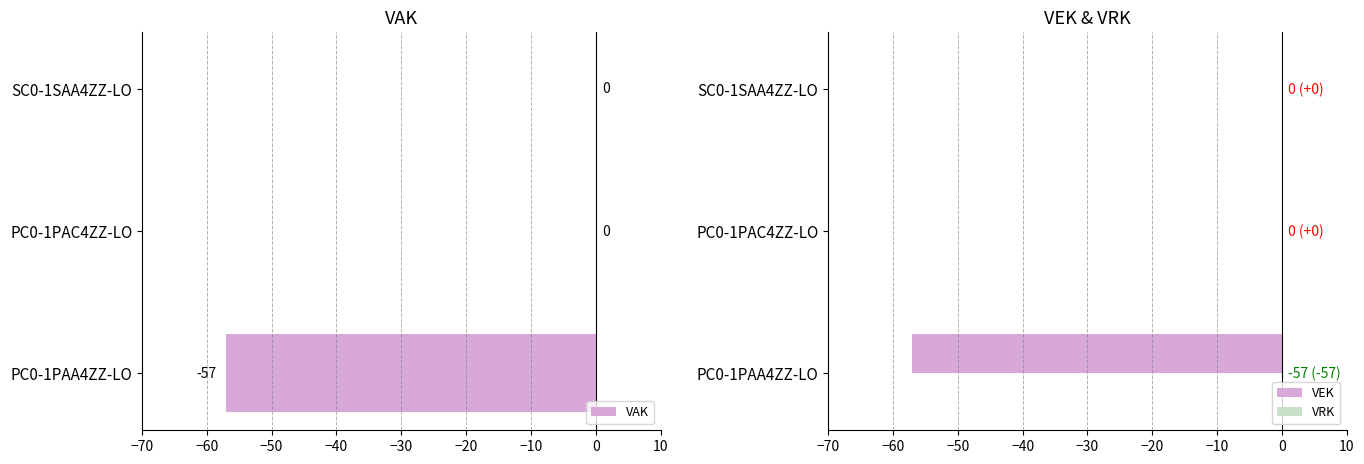

List the series in order of their peak value, highest first.

VRK, VAK, VEK